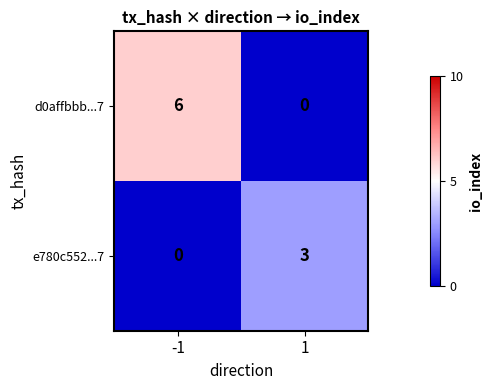

Rank the series by their average value, from lowest to highest.

e780c552...7, d0affbbb...7